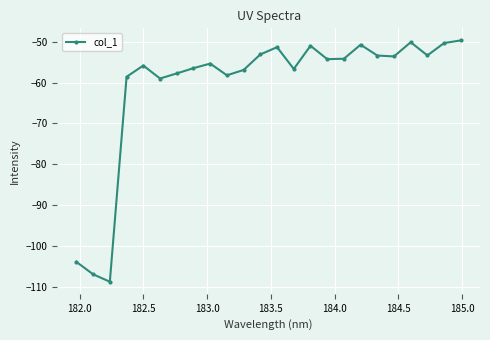

What is the value of the 13th point from the left?

-51.3